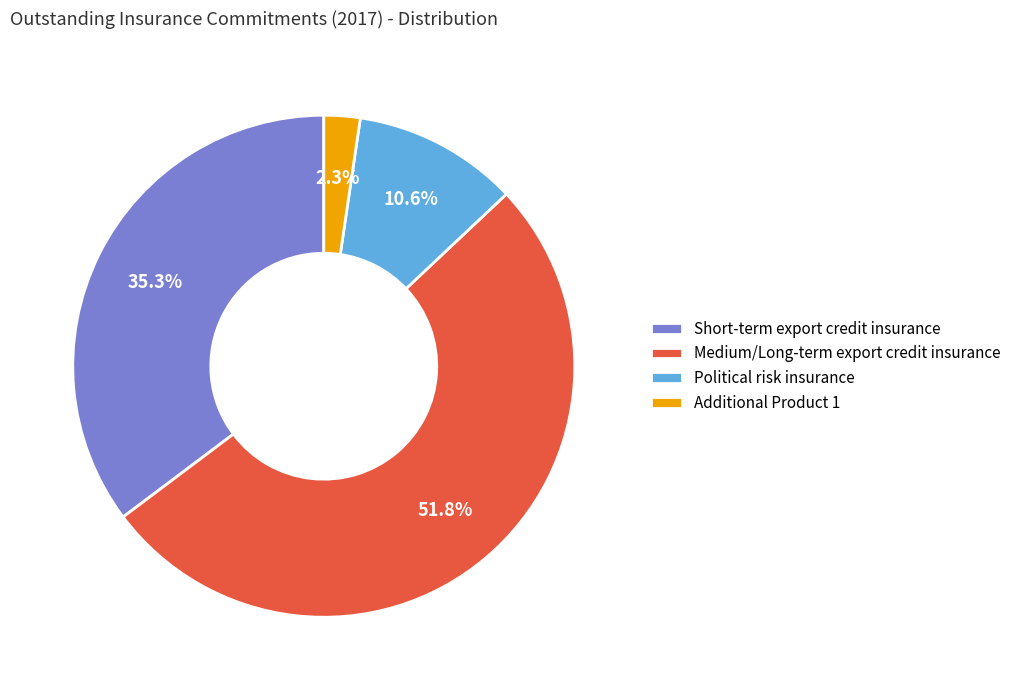

True or false: Additional Product 1 accounts for 2% of the total.

True